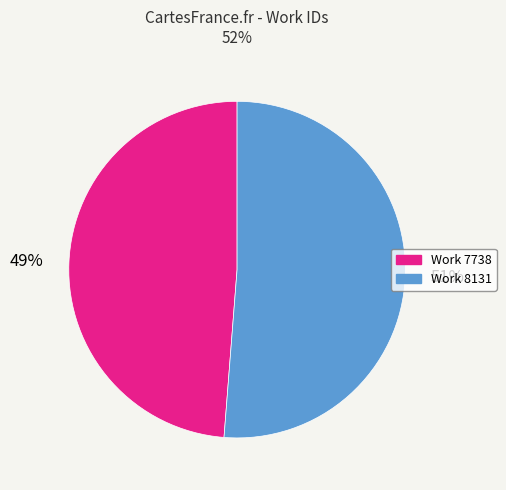

To the nearest percent, what is the difference between the largest and smallest slice percentages?

2%